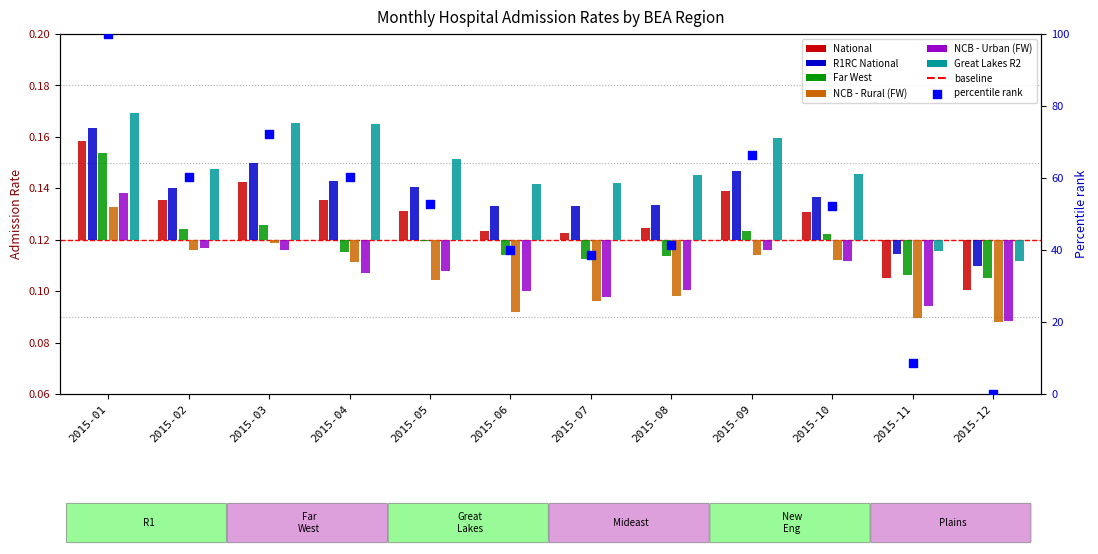

At which category is the sum across all series the highest?

2015-01